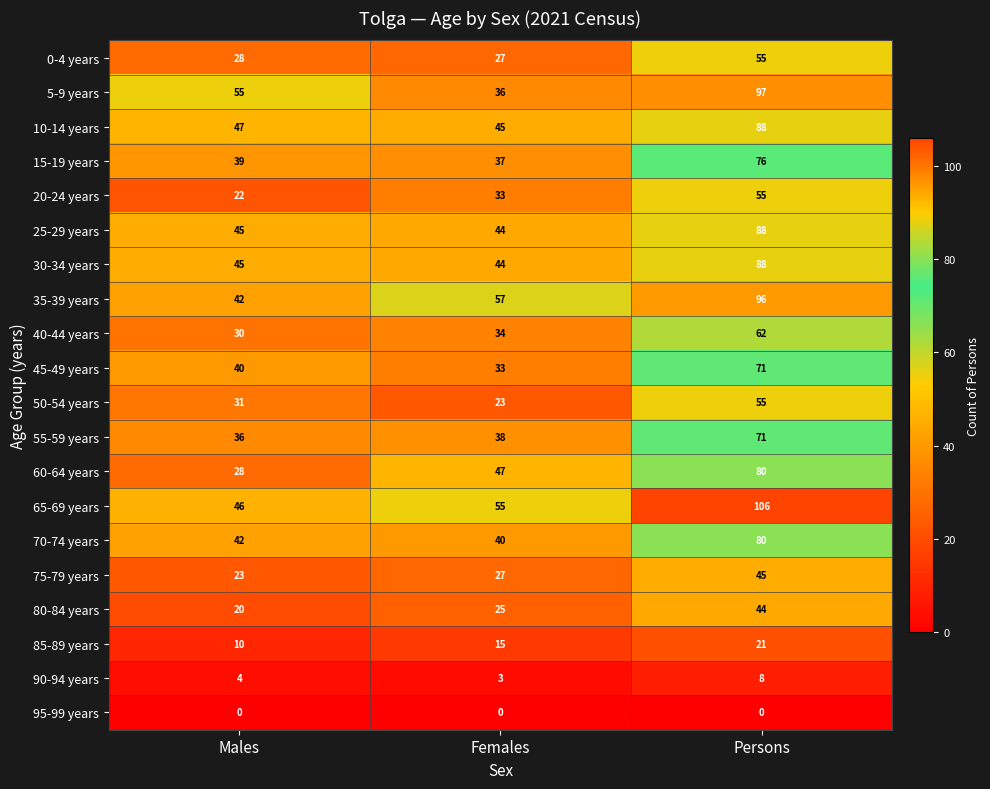

What is the difference between the maximum and minimum values in the 80-84 years series?

24